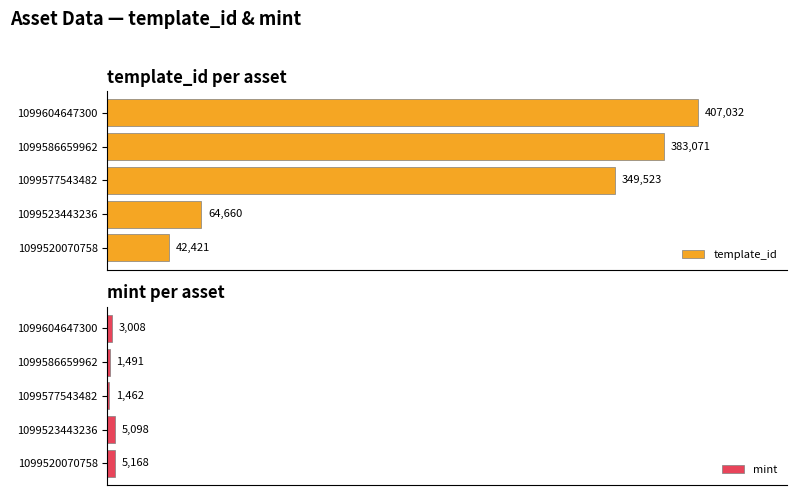

What are all the series names shown in the legend?

template_id, mint